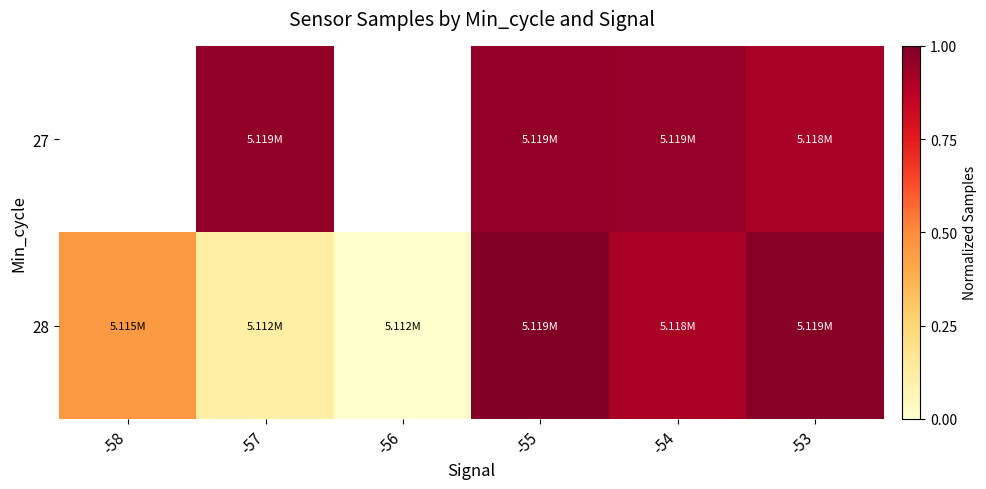

Is the value of 28 at -56 greater than the value of 27 at -56?

No